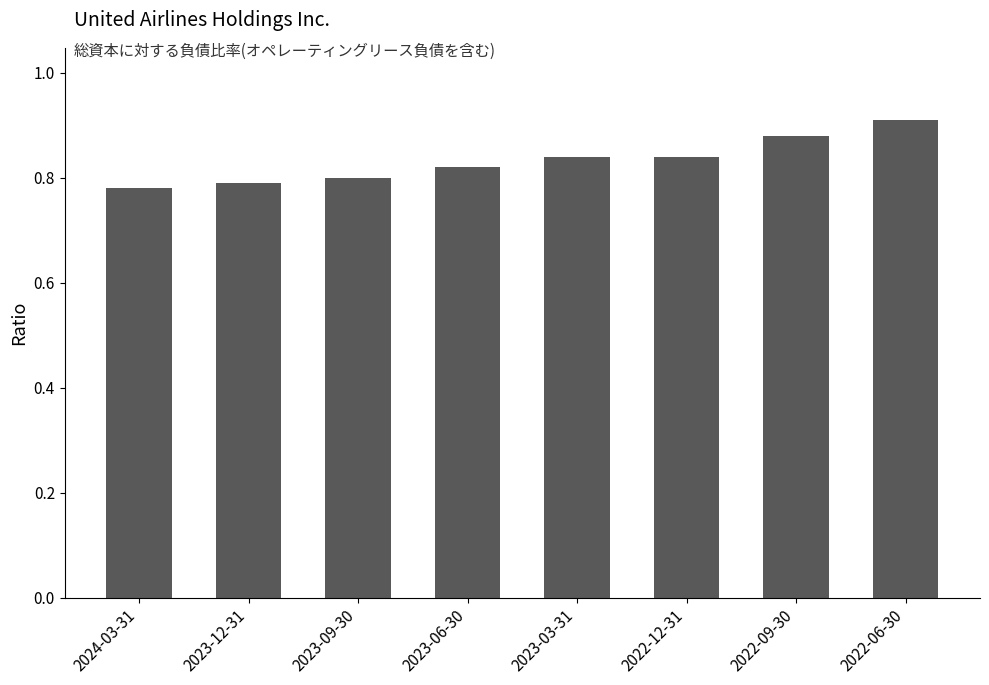

At which label is the value closest to 0?

2024-03-31